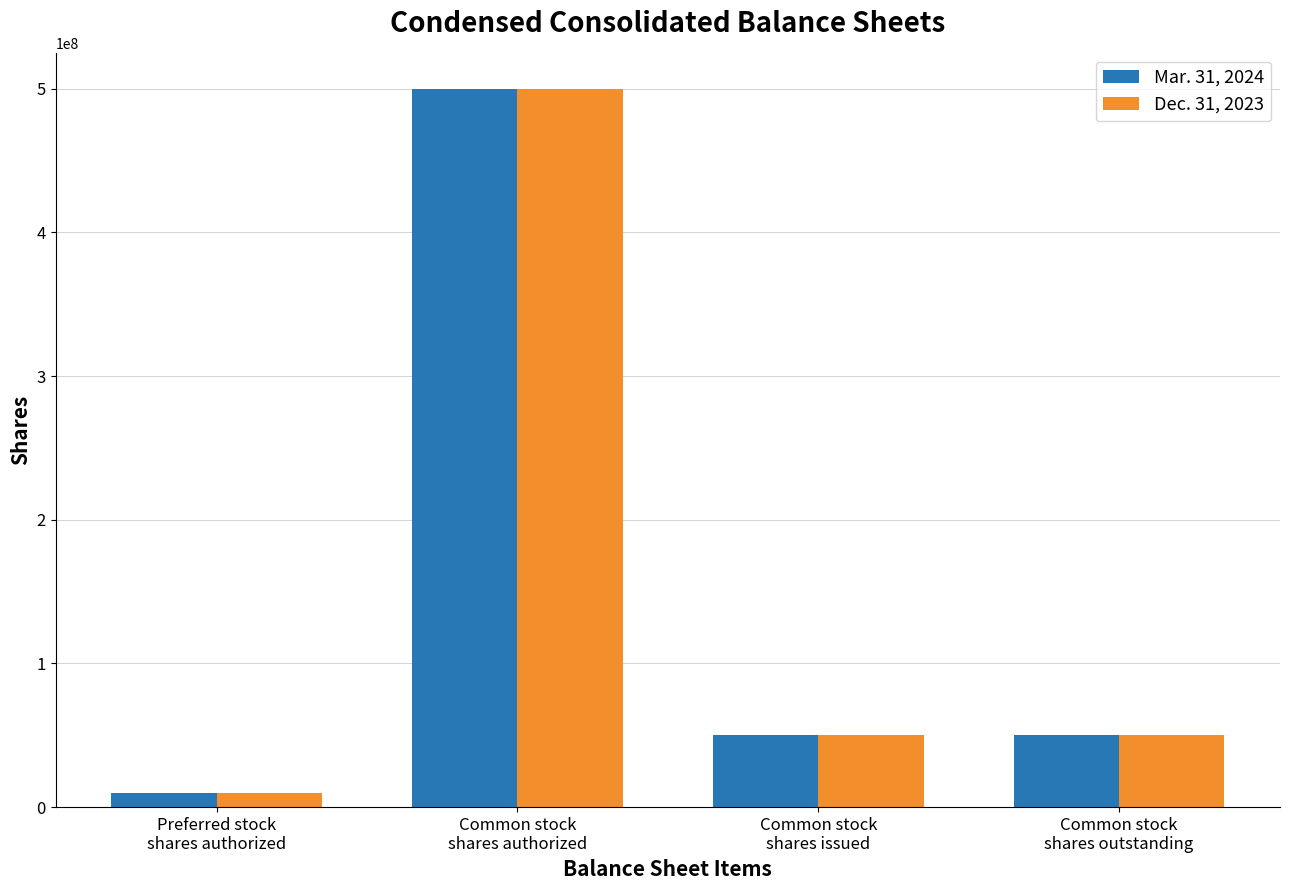

List the series in order of their overall mean, highest first.

Mar. 31, 2024, Dec. 31, 2023